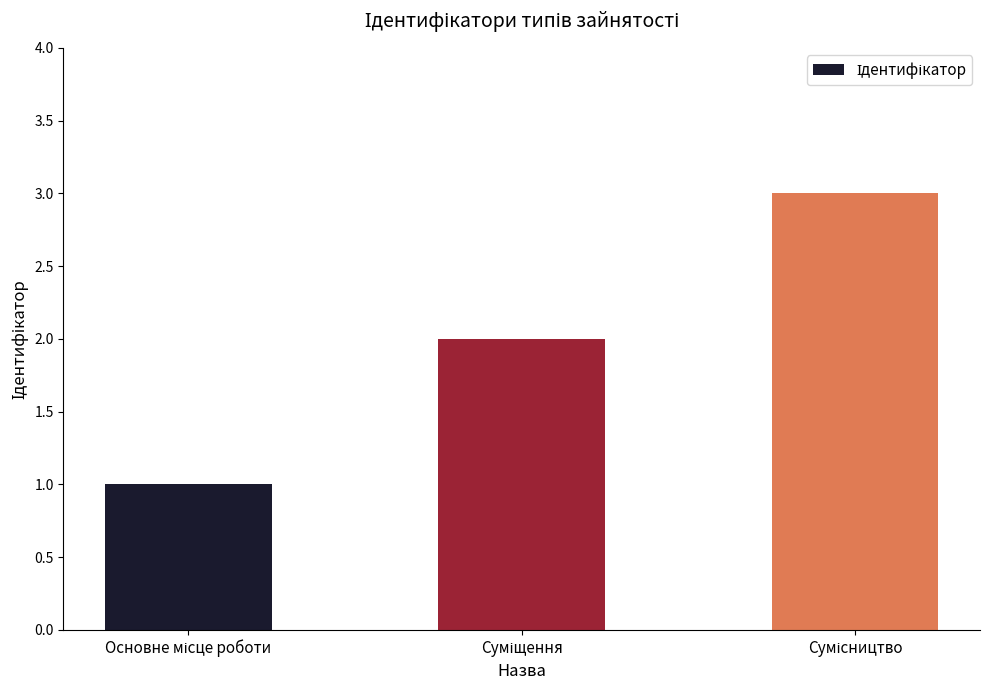

What is the sum of all values?

6